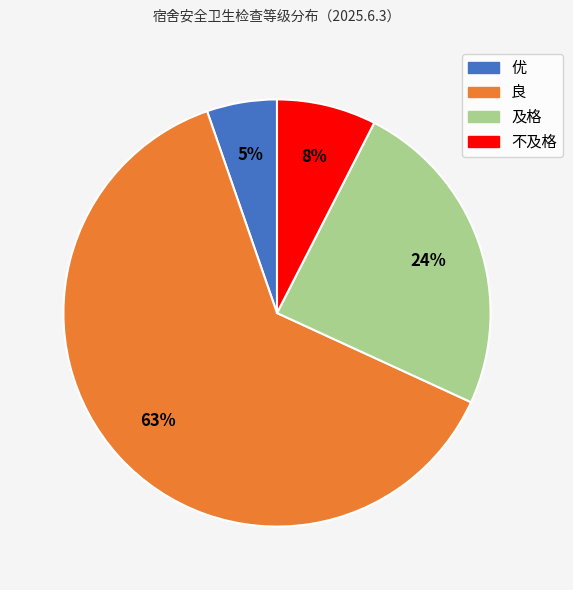

Does any single category account for the majority?

Yes